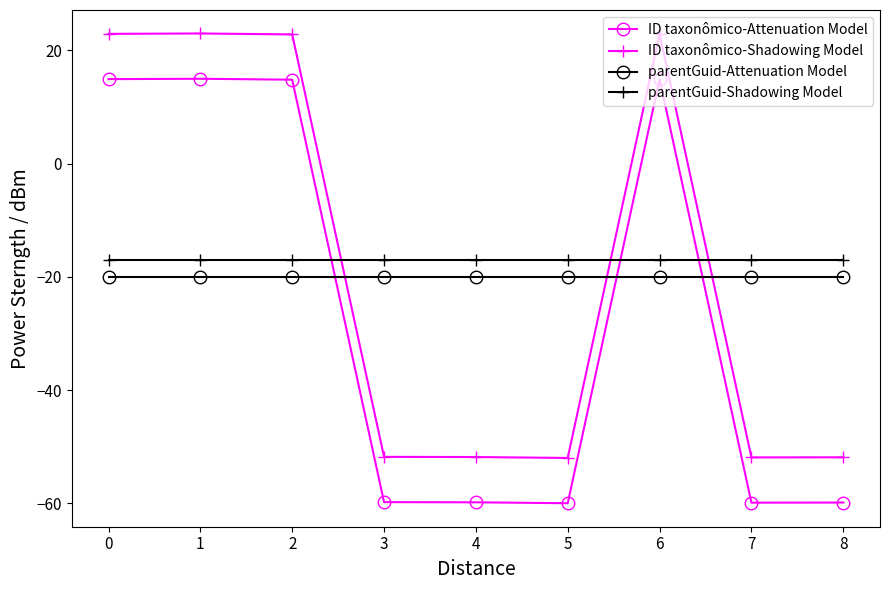

True or false: parentGuid-Shadowing Model and ID taxonômico-Shadowing Model intersect in this chart.

True